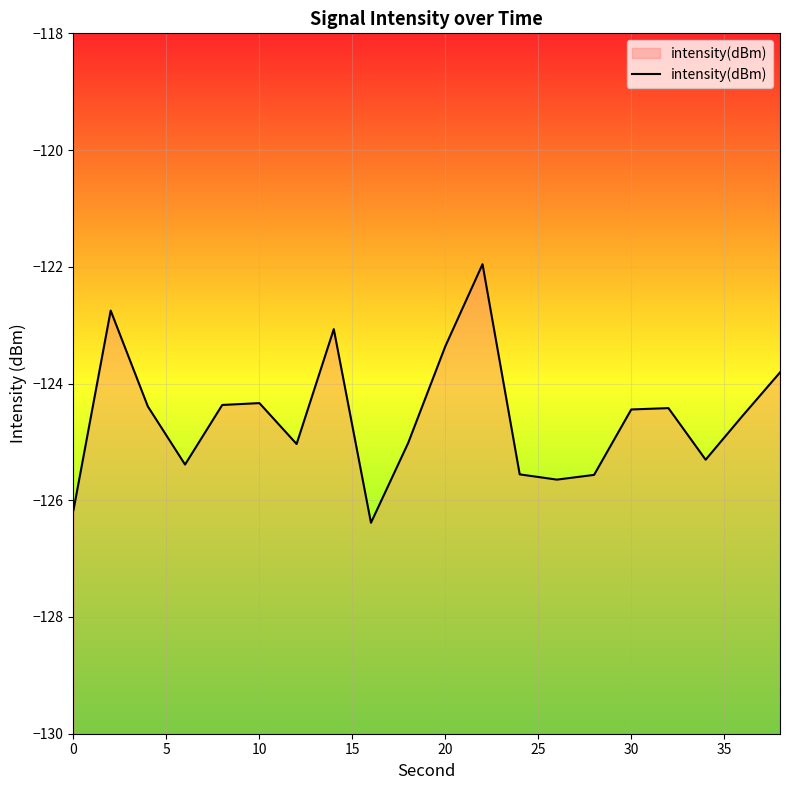

The chart shows a value of -124.3 at 10. True or false?

True